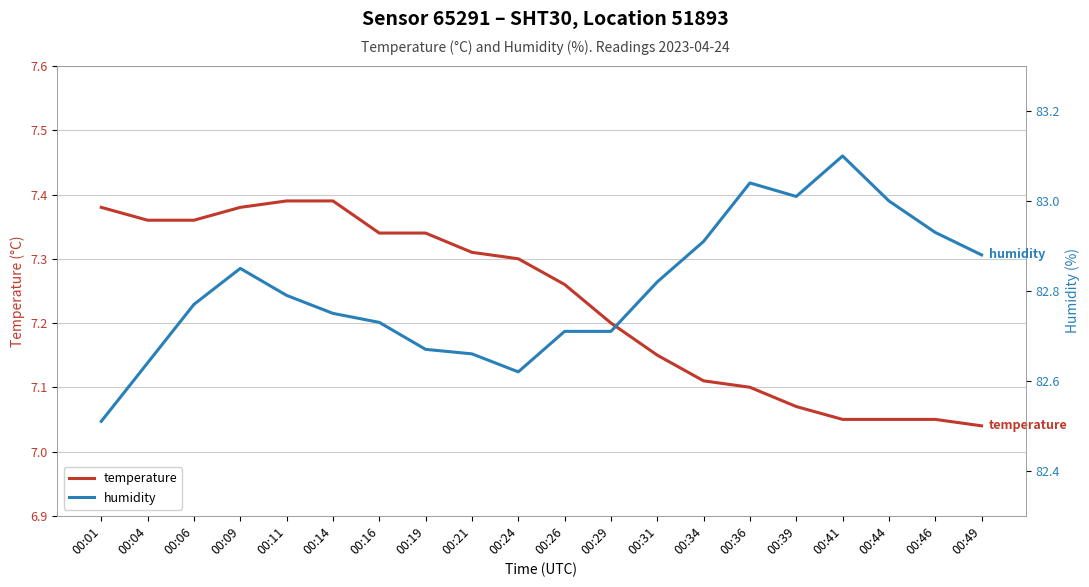

What is the sum of the temperature values at 00:01 and 00:06?

14.7